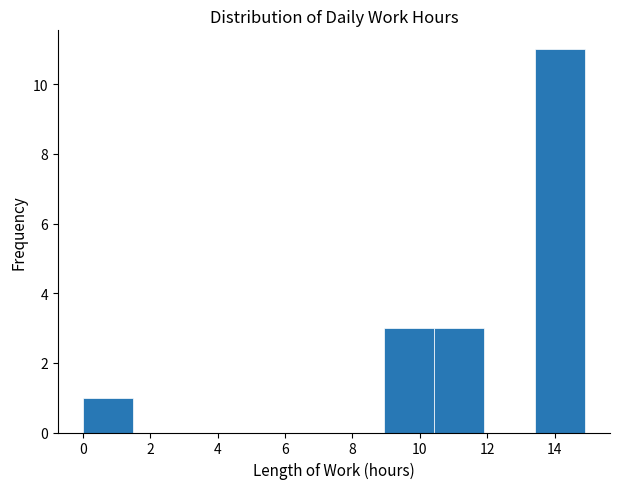

Over which range of the x-axis is the bar tallest?

13.4 to 15.0